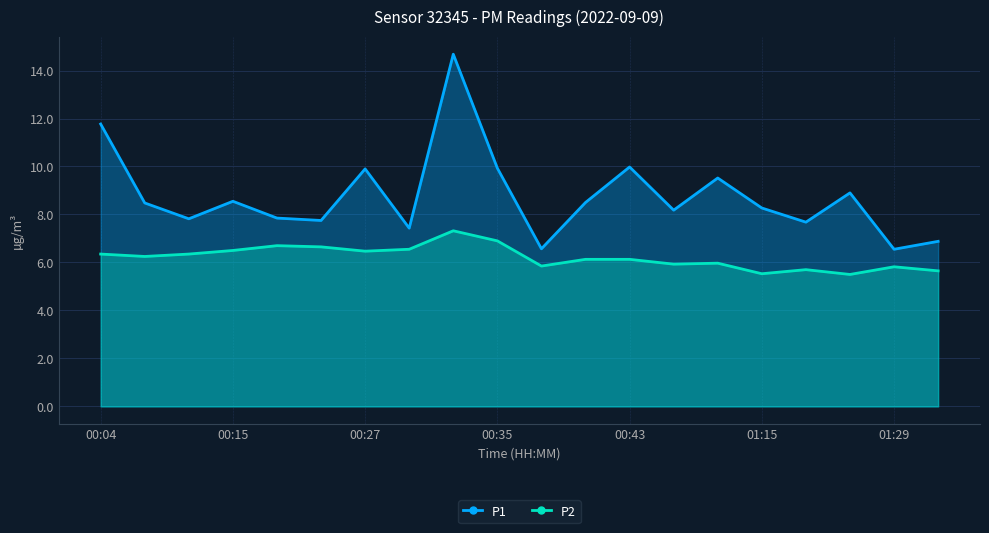

What is the spread (max minus min) of values at 00:07?

2.2